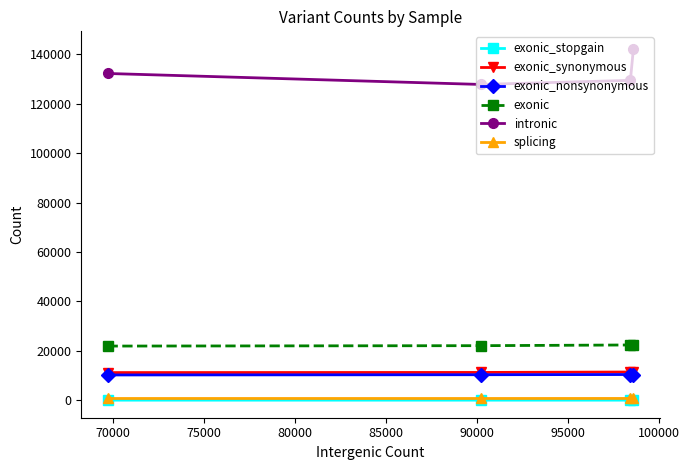

Which series has the widest spread of values?

intronic